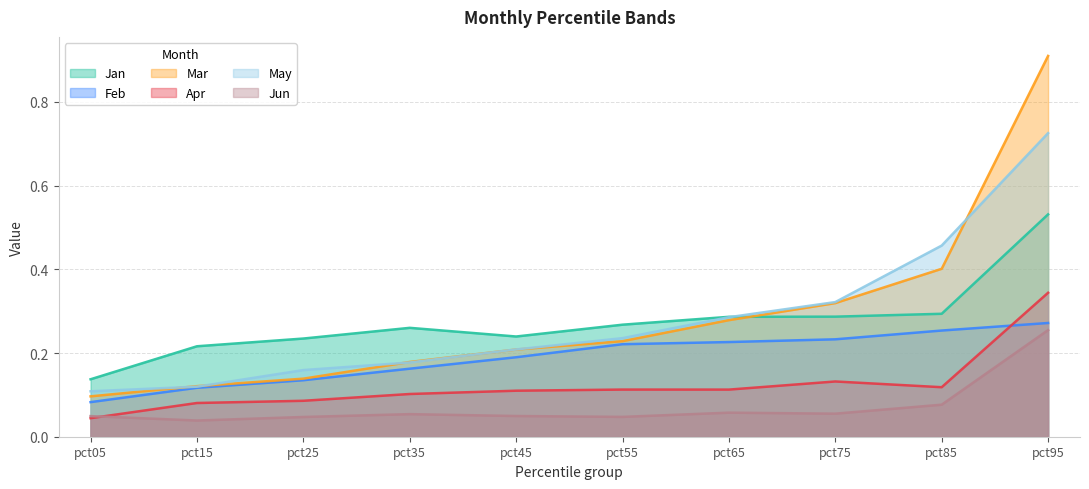

Reading left to right, extract all data points from this chart.

Jan: pct05=0.1	pct15=0.2	pct25=0.2	pct35=0.3	pct45=0.2	pct55=0.3	pct65=0.3	pct75=0.3	pct85=0.3	pct95=0.5
Feb: pct05=0.1	pct15=0.1	pct25=0.1	pct35=0.2	pct45=0.2	pct55=0.2	pct65=0.2	pct75=0.2	pct85=0.3	pct95=0.3
Mar: pct05=0.1	pct15=0.1	pct25=0.1	pct35=0.2	pct45=0.2	pct55=0.2	pct65=0.3	pct75=0.3	pct85=0.4	pct95=0.9
Apr: pct05=0.0	pct15=0.1	pct25=0.1	pct35=0.1	pct45=0.1	pct55=0.1	pct65=0.1	pct75=0.1	pct85=0.1	pct95=0.3
May: pct05=0.1	pct15=0.1	pct25=0.2	pct35=0.2	pct45=0.2	pct55=0.2	pct65=0.3	pct75=0.3	pct85=0.5	pct95=0.7
Jun: pct05=0.0	pct15=0.0	pct25=0.0	pct35=0.1	pct45=0.0	pct55=0.0	pct65=0.1	pct75=0.1	pct85=0.1	pct95=0.3